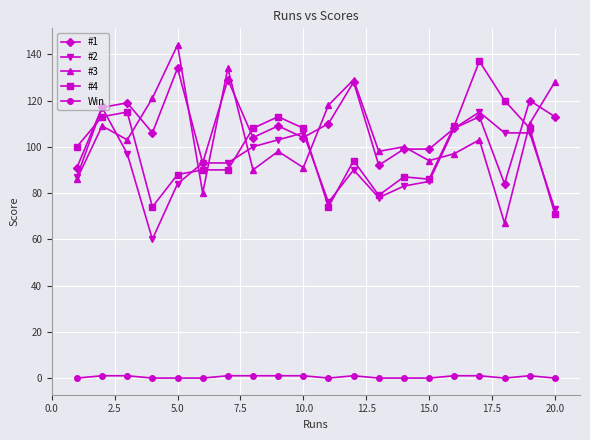

What is the greatest value displayed?

144